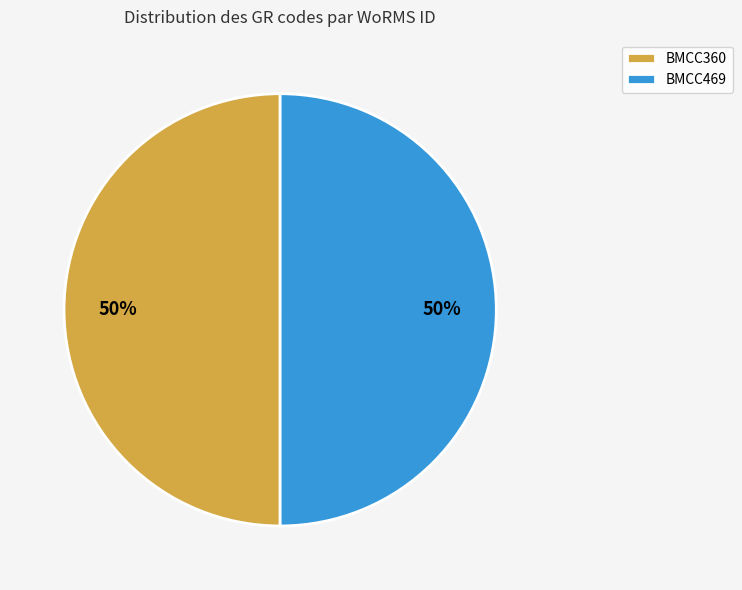

How many slices are in this pie chart?

2